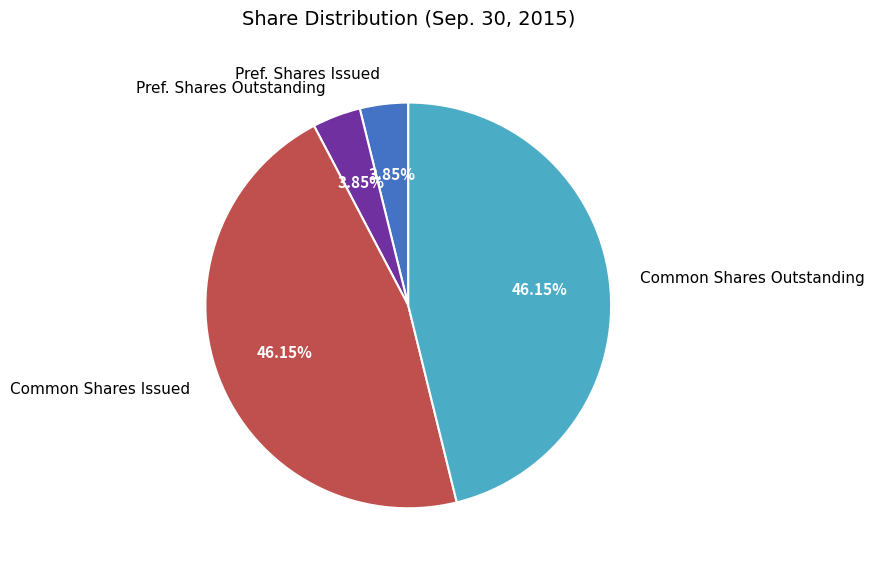

Does Common Shares Outstanding account for over 50% of the chart?

No